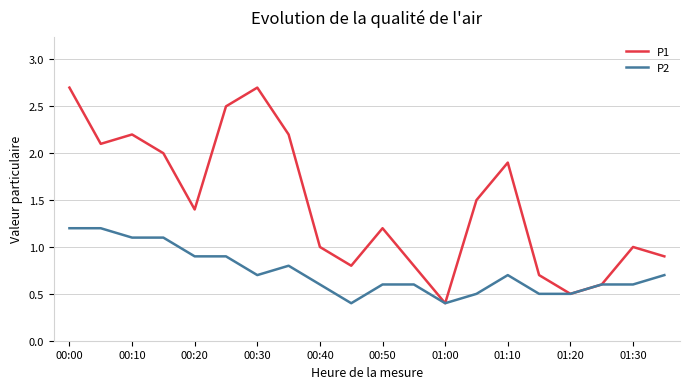

What is the highest value of the P2 series?

1.2